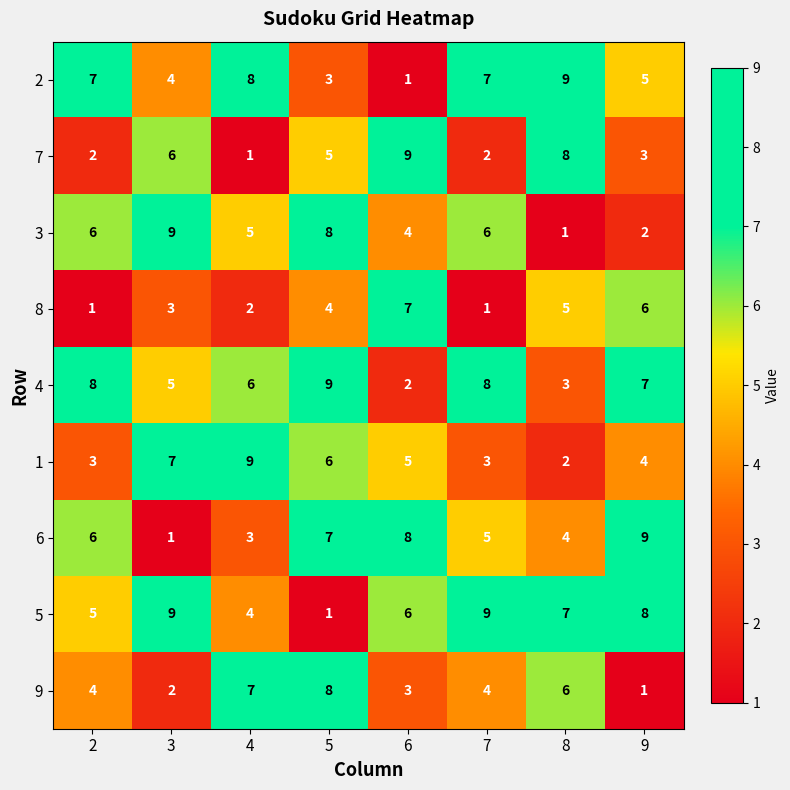

How many data points does each series have?

8